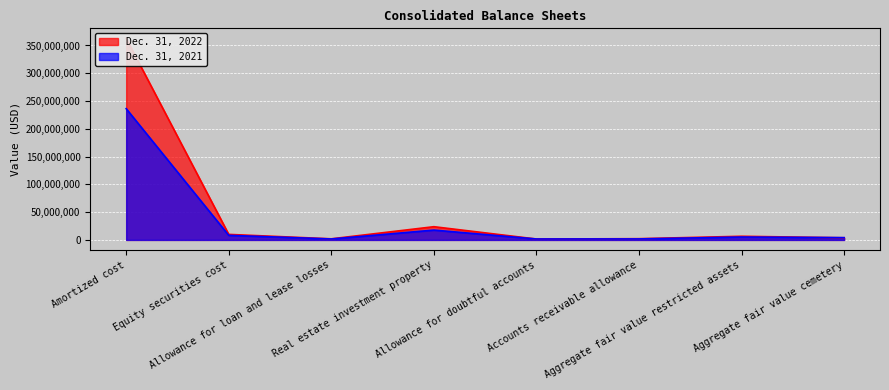

What are all the series names shown in the legend?

Dec. 31, 2022, Dec. 31, 2021